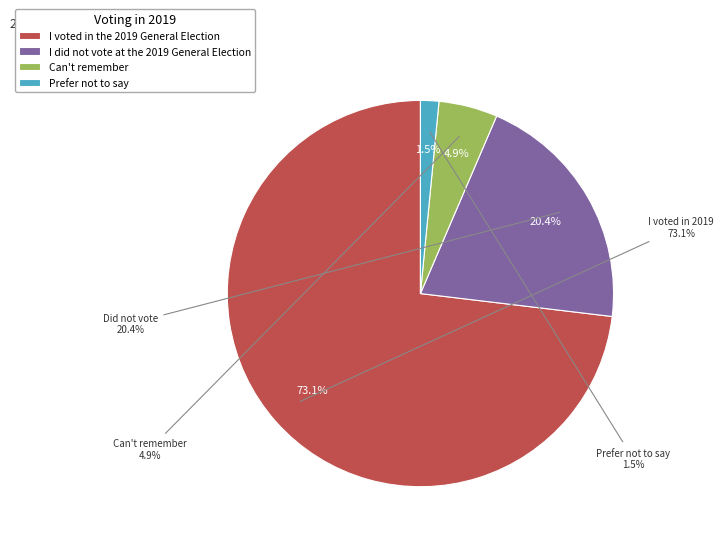

Which slice is the largest?

I voted in the 2019 General Election